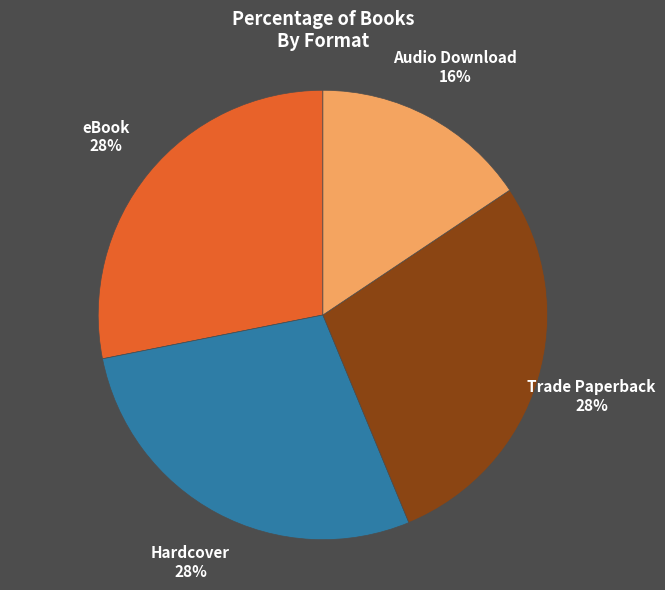

Does any single category account for the majority?

No